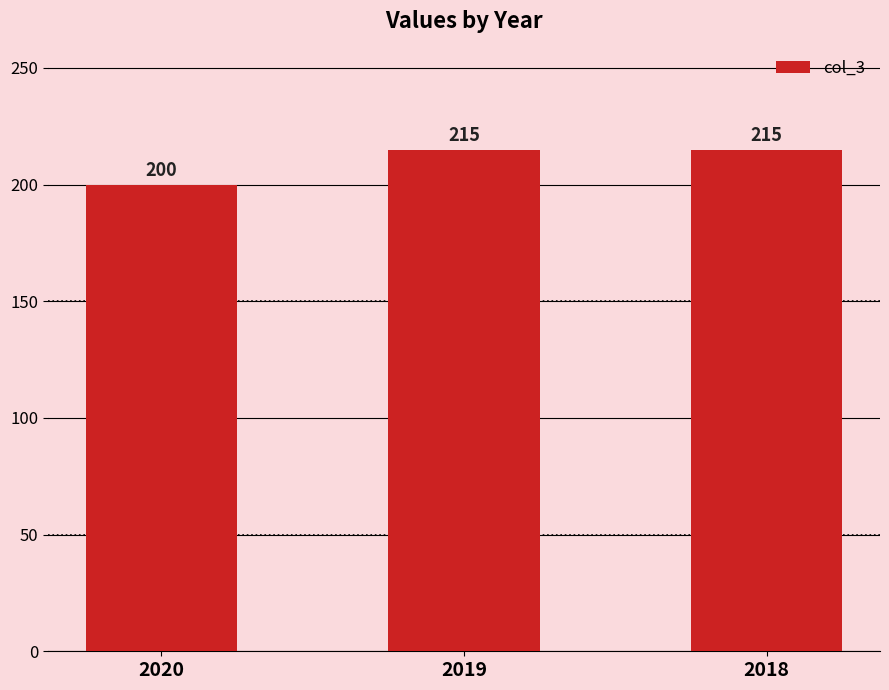

What is the change in value from 2020 to 2018?

+15